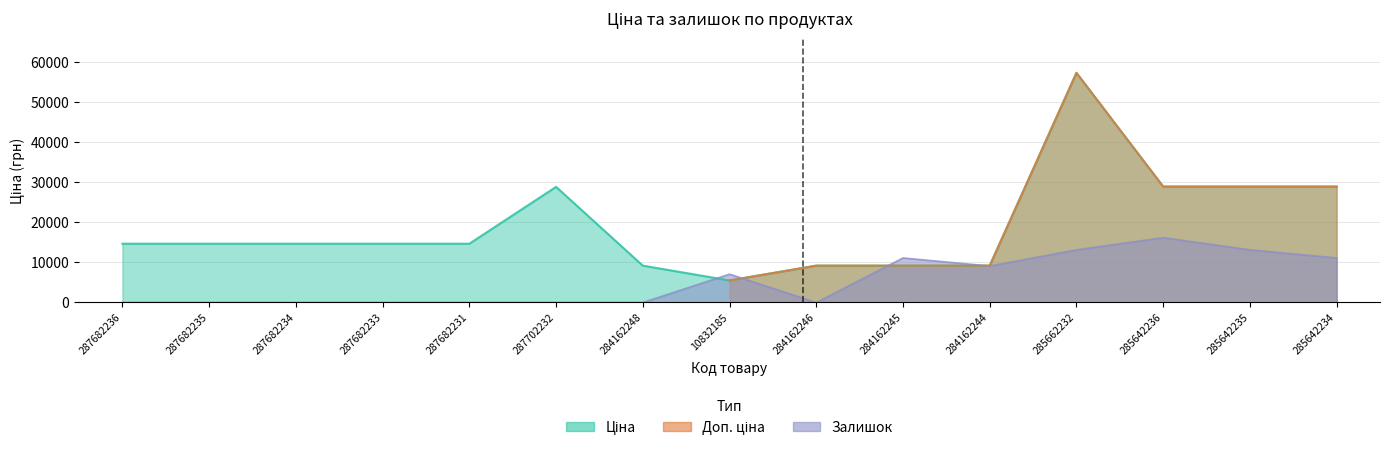

At which category is the sum across all series the highest?

285662232